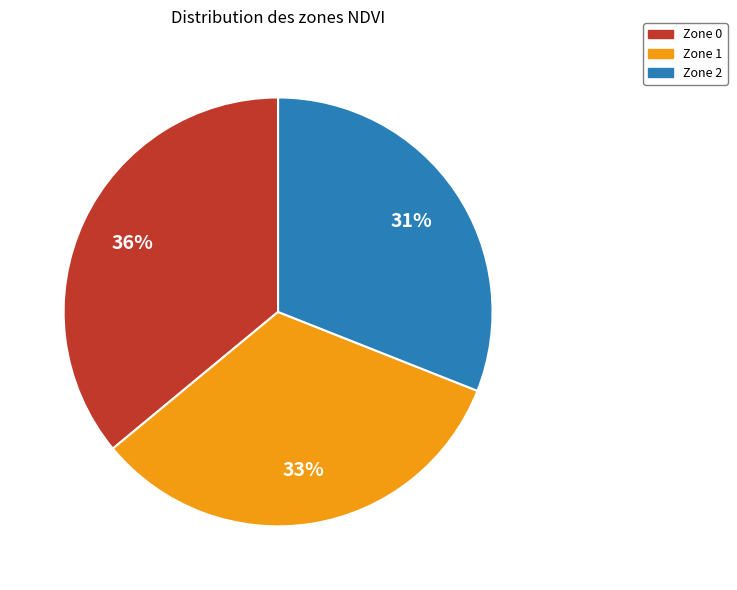

To the nearest percent, what is the difference between the Zone 0 and Zone 1 slice percentages?

3%